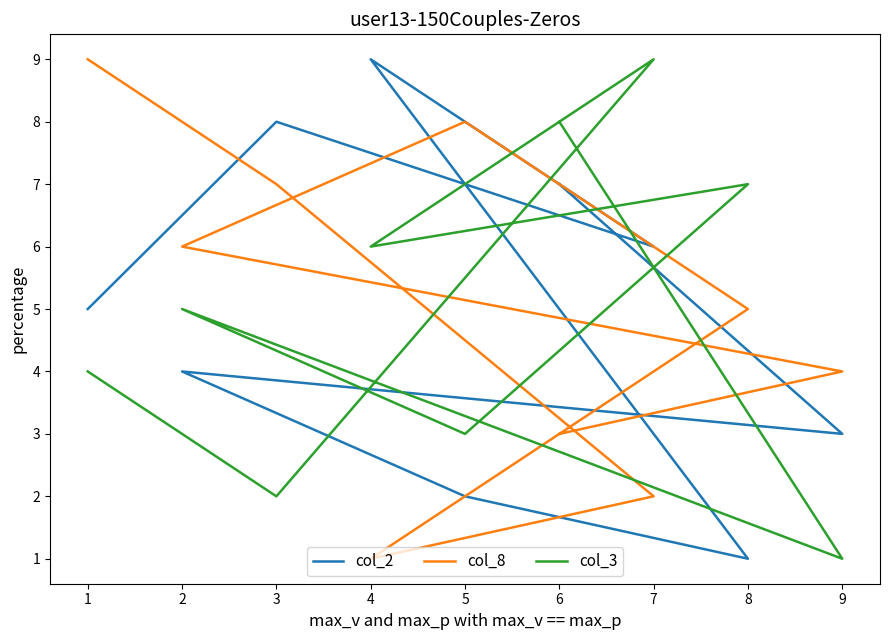

What is the value of the col_3 point at the 1st from the left?

4